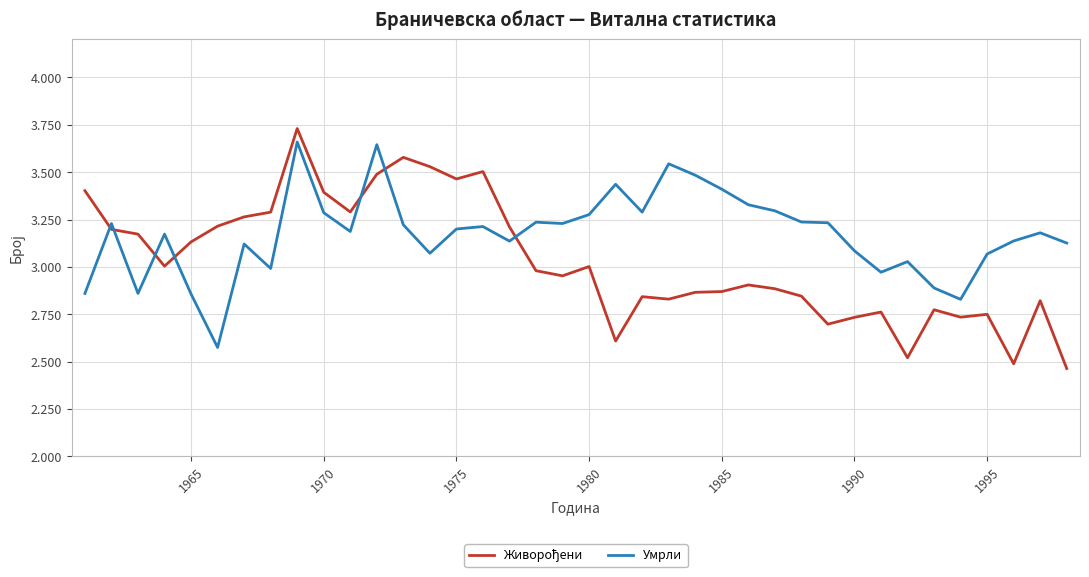

Is this an area chart (filled region under the line)?

No